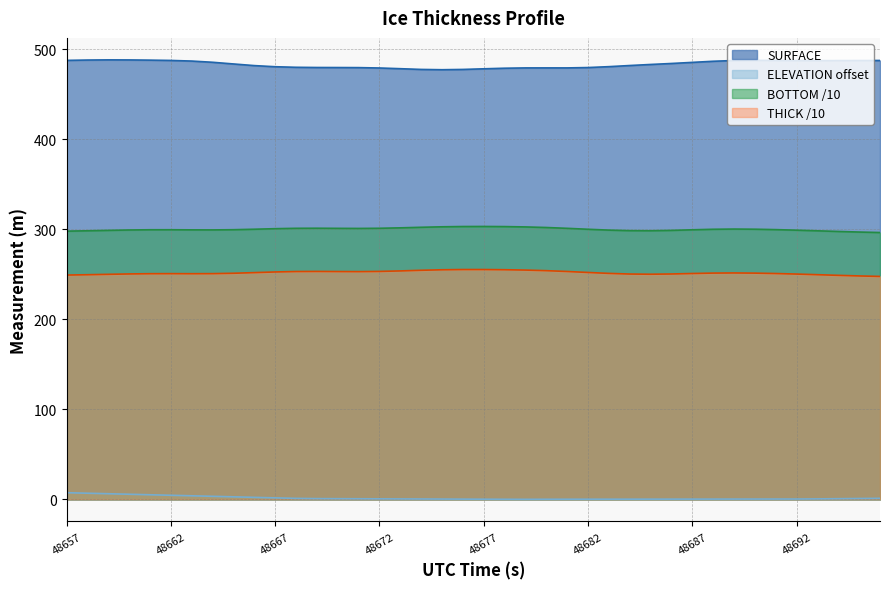

Does the chart have visible grid lines?

Yes